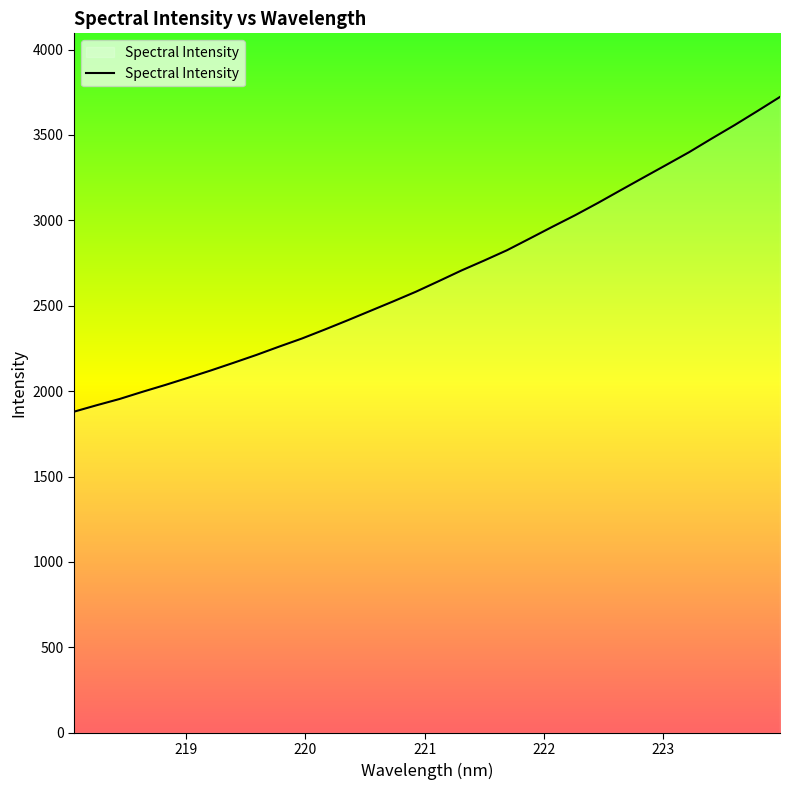

What is the smallest value displayed?

1879.9